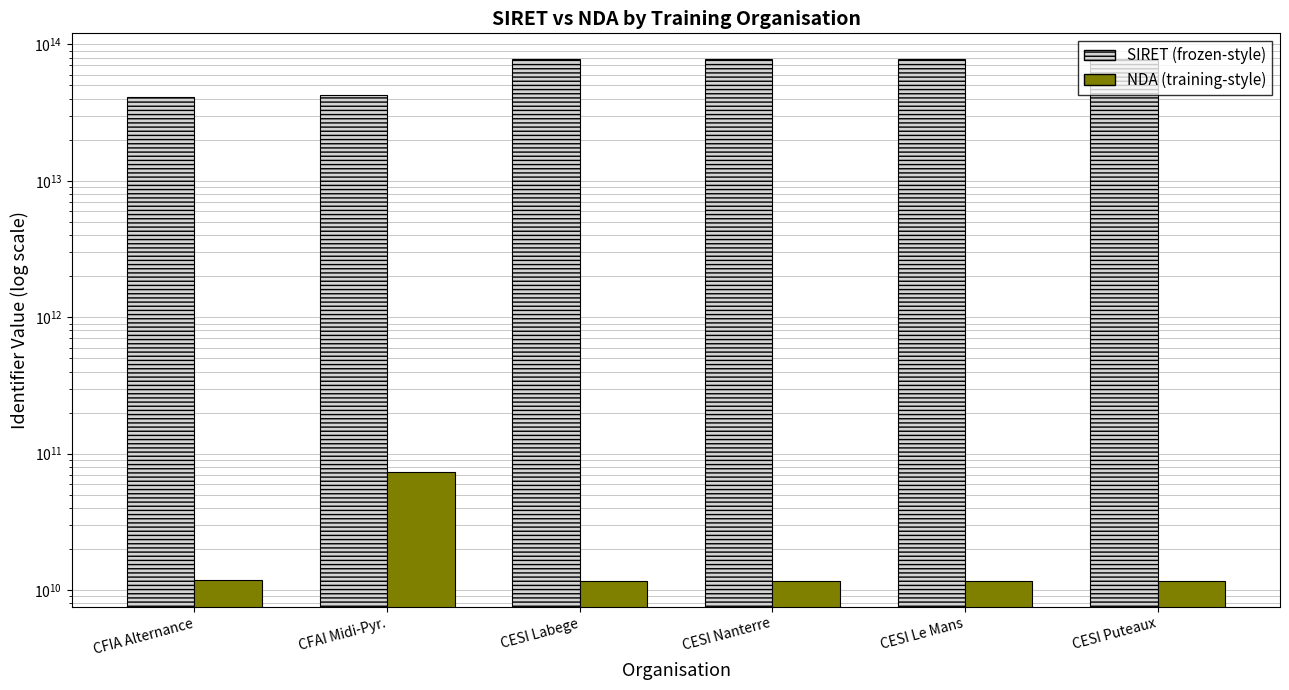

Is the value of SIRET at CESI Labege greater than the value of NDA at CESI Nanterre?

Yes